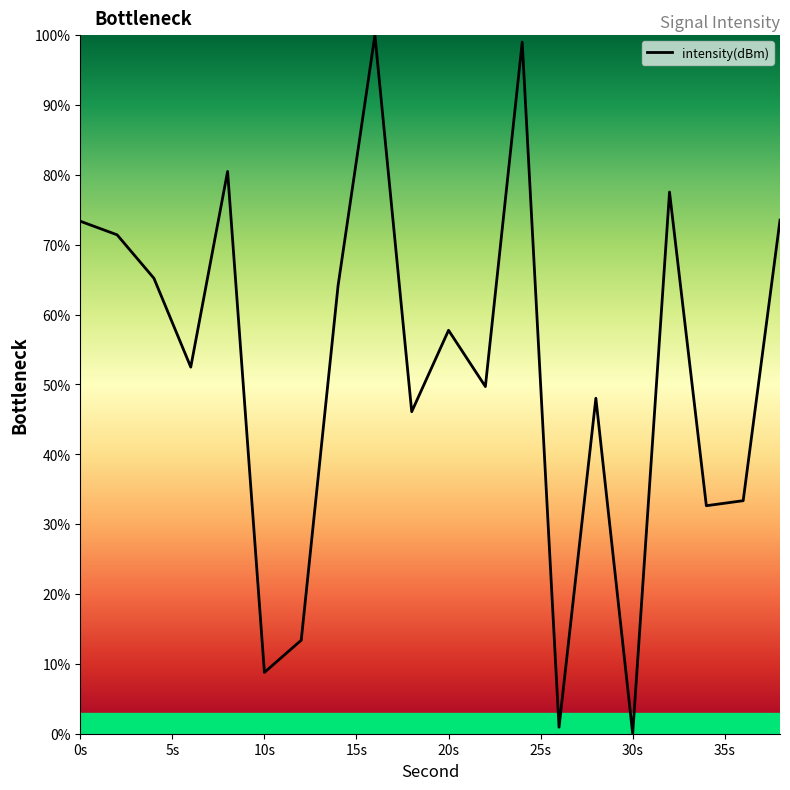

At which category does the chart reach its peak across all series?

16